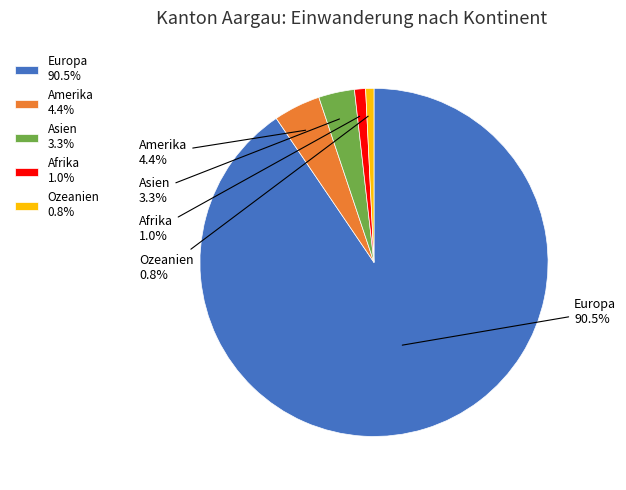

Count the number of slices in the pie.

5